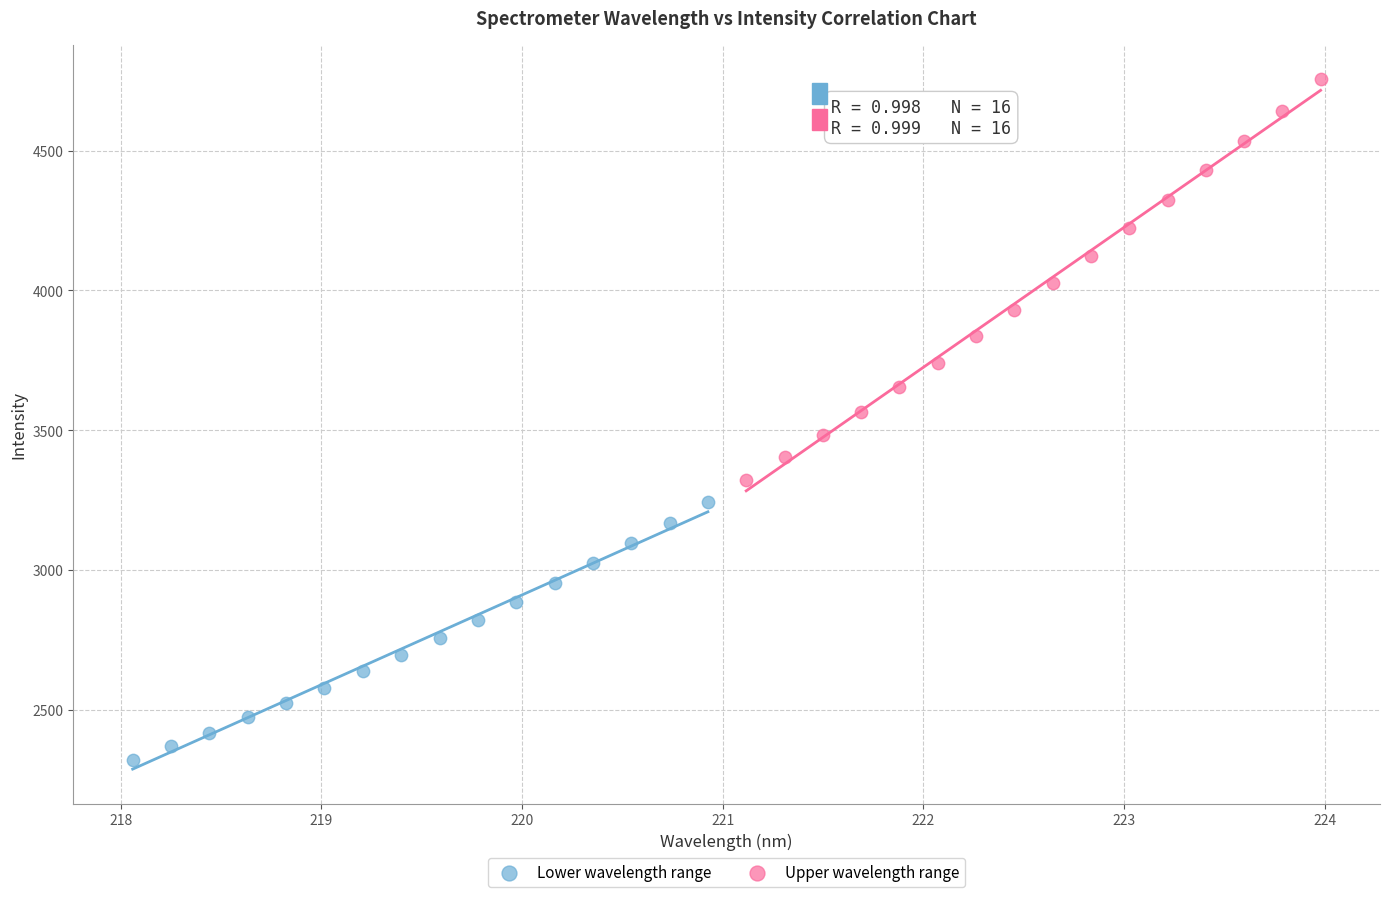

Which series reaches the minimum Y coordinate?

Lower wavelength range